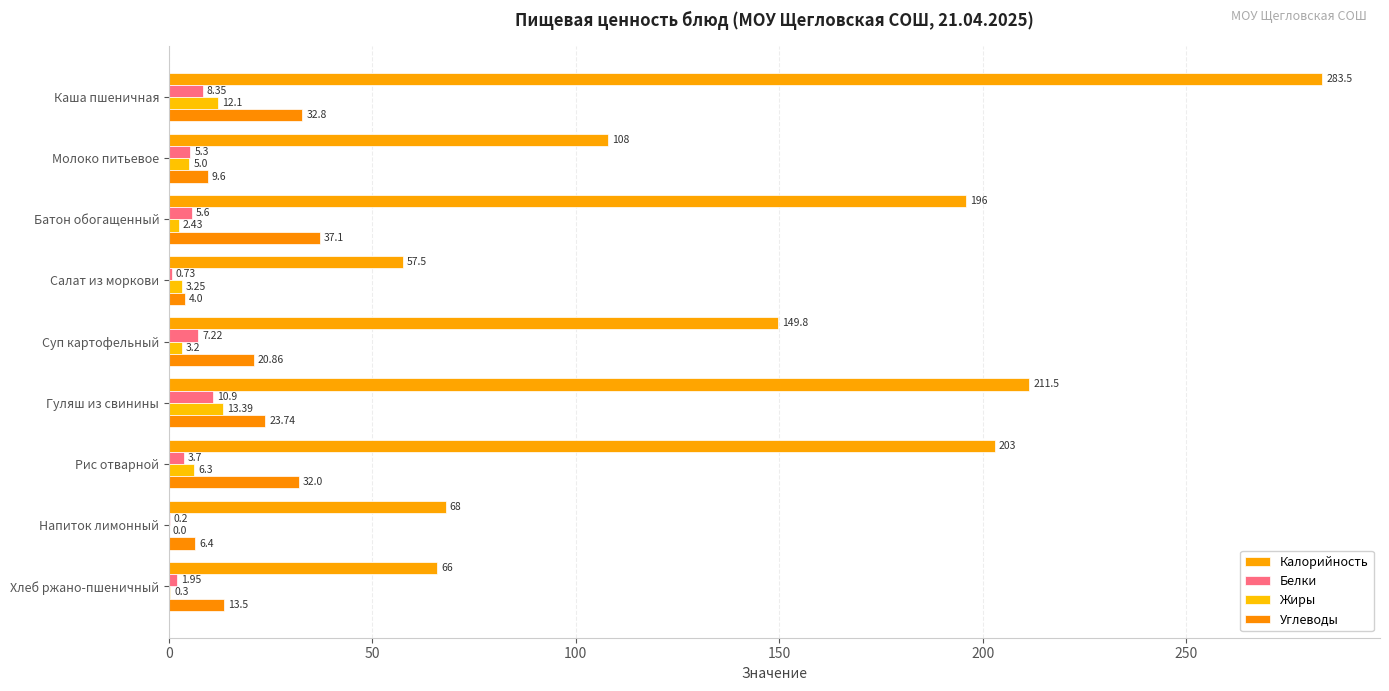

How many categories are shown in the chart?

9